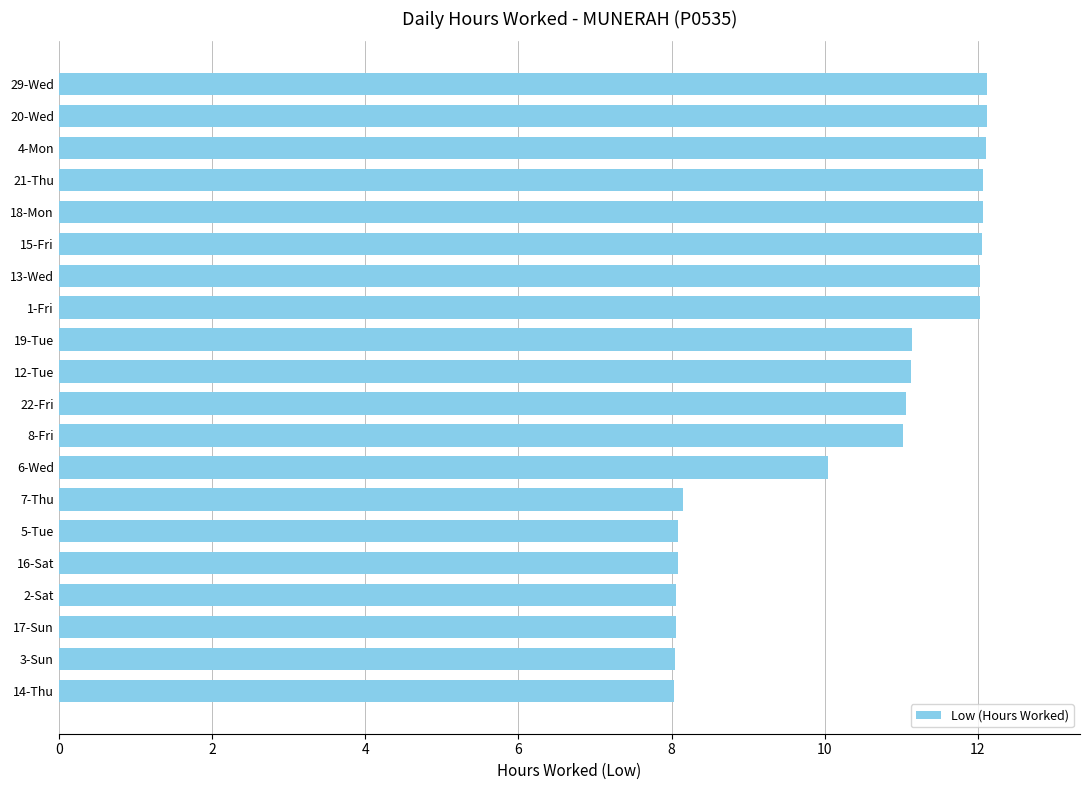

Are the bars horizontal?

Yes